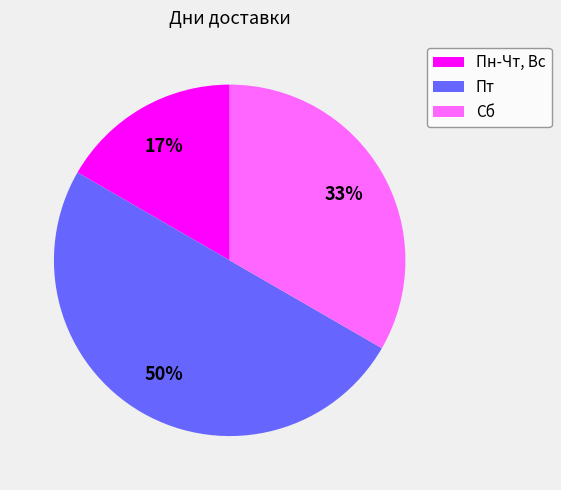

Does Сб account for over 50% of the chart?

No